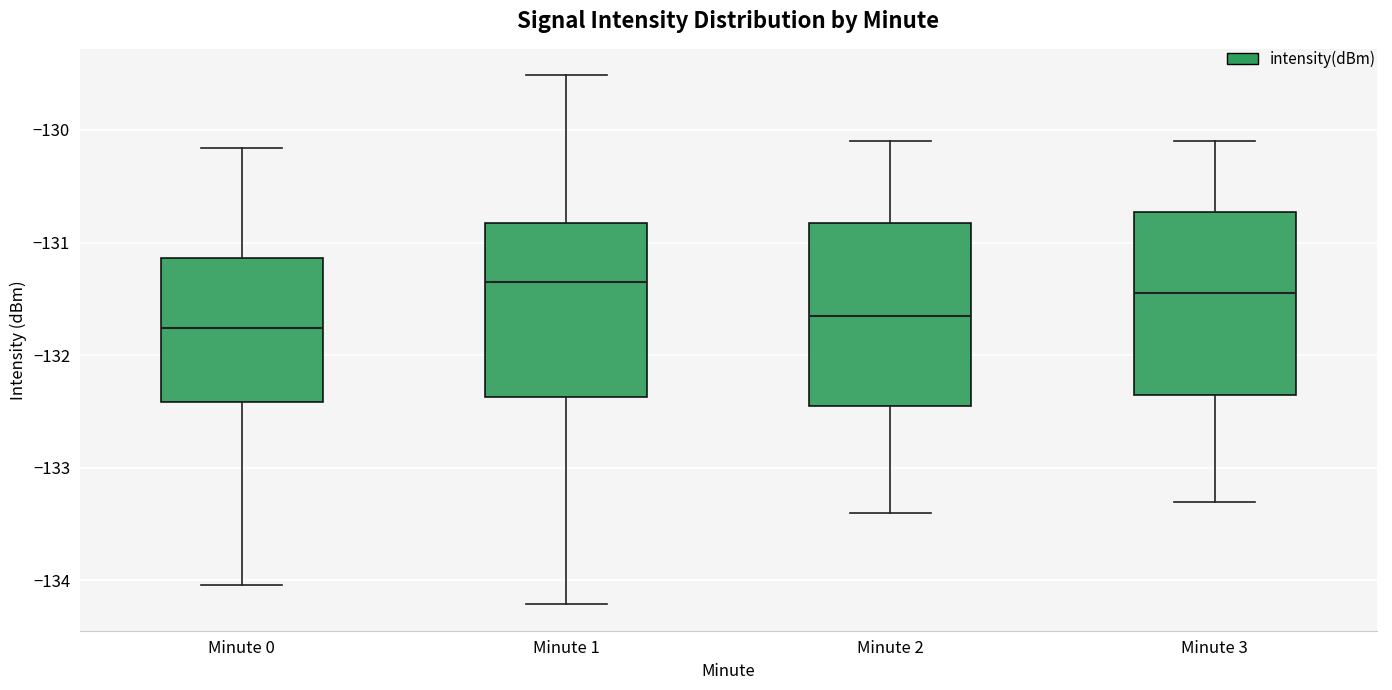

Which box has the lowest median line?

Minute 0